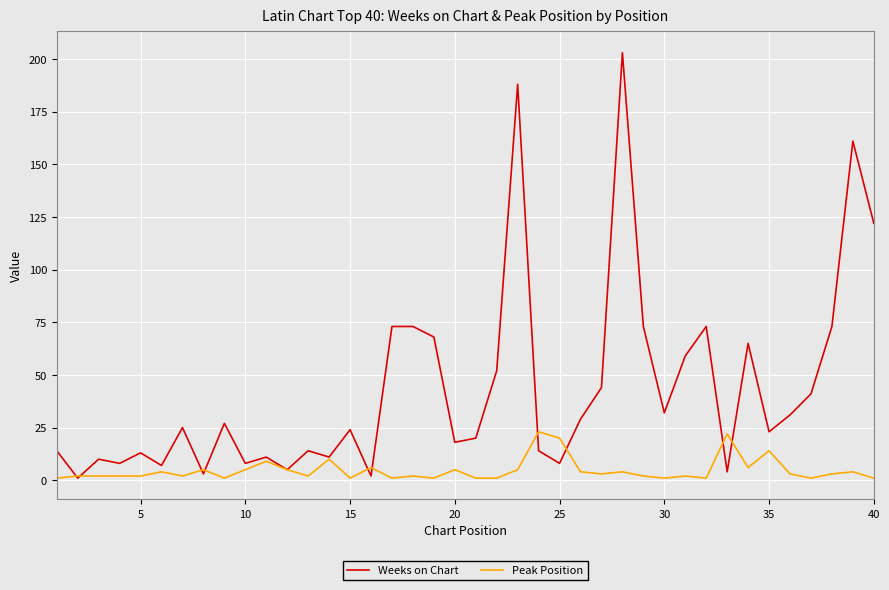

List the series in order of their peak value, highest first.

Weeks on Chart, Peak Position